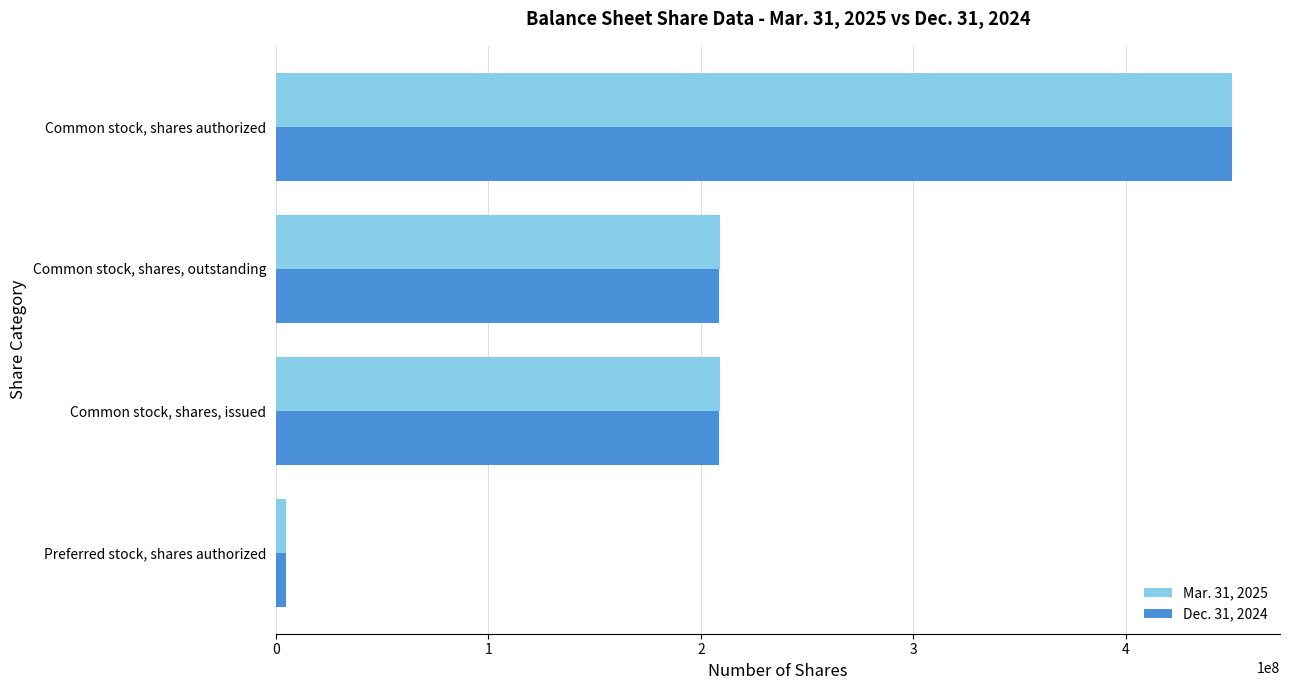

The Mar. 31, 2025 series shows 450000000 at Common stock, shares authorized. True or false?

True